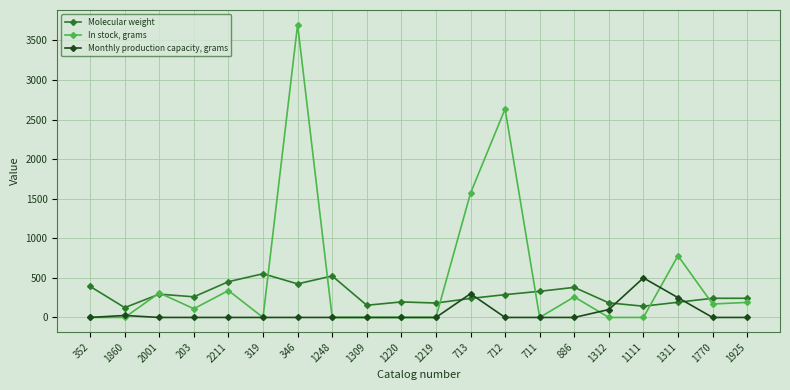

At which category is the sum across all series the highest?

346